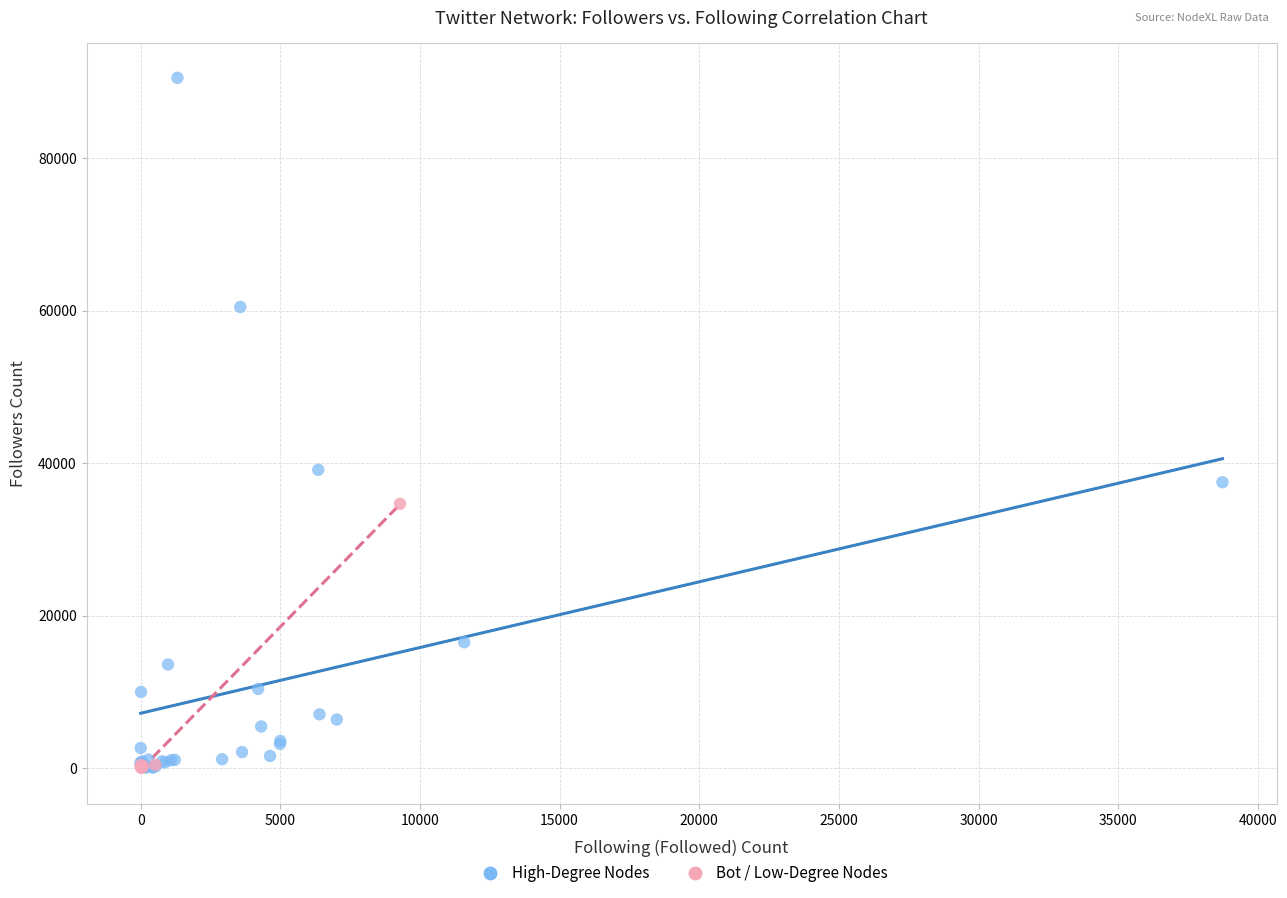

Which series has the largest Y range (max minus min)?

High-Degree Nodes